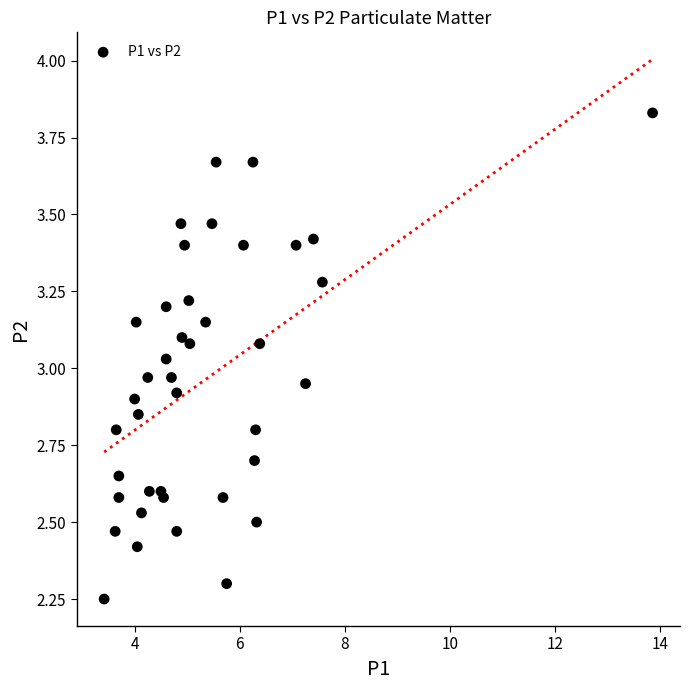

What is the range of Y values (max minus min)?

1.6